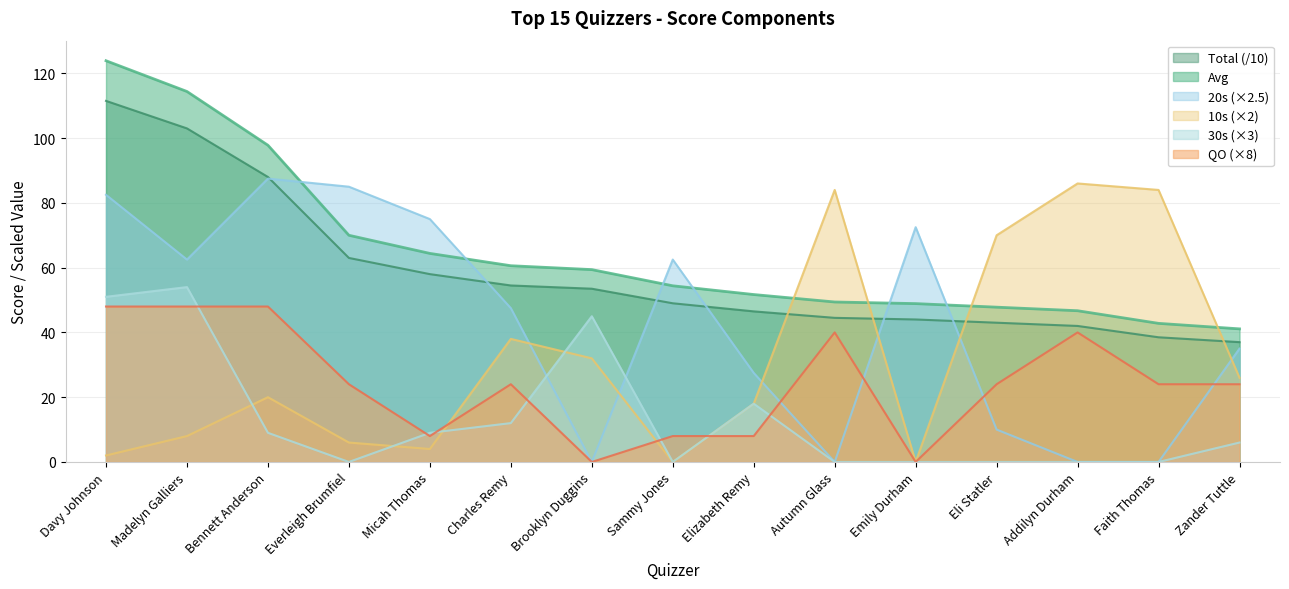

True or false: Total has a value of 19.4 at Emily Durham.

False